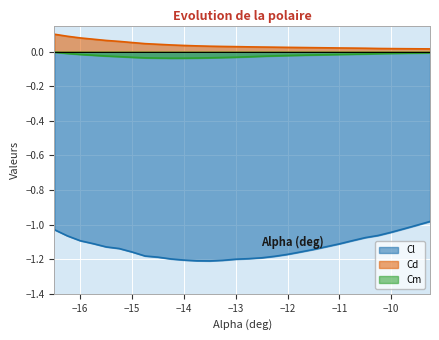

True or false: Cl and Cd cross at least once.

False